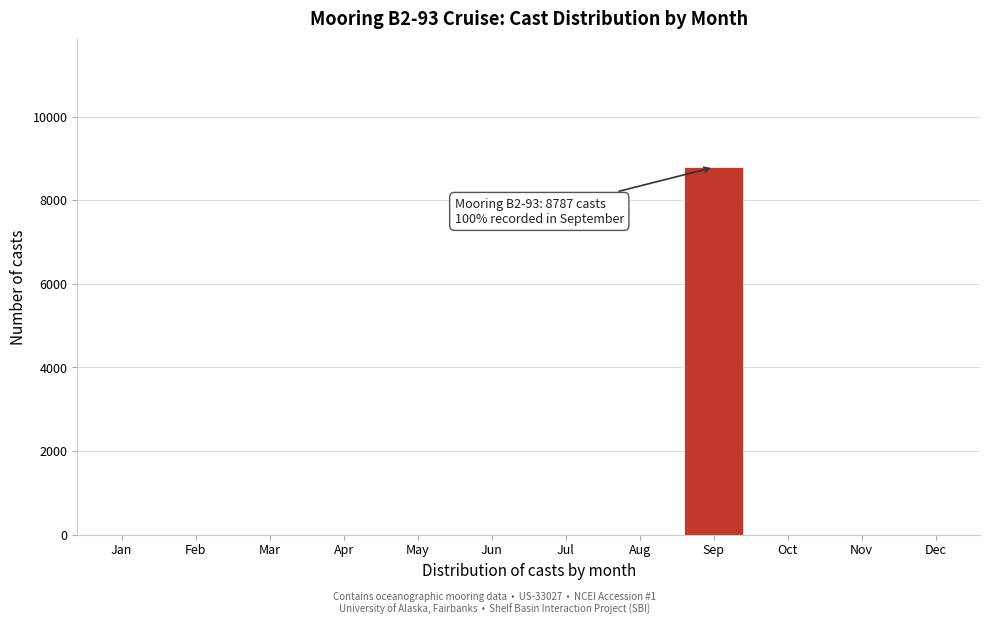

Reading left to right, list all the values displayed in this chart.

Jan=0	Feb=0	Mar=0	Apr=0	May=0	Jun=0	Jul=0	Aug=0	Sep=8787	Oct=0	Nov=0	Dec=0